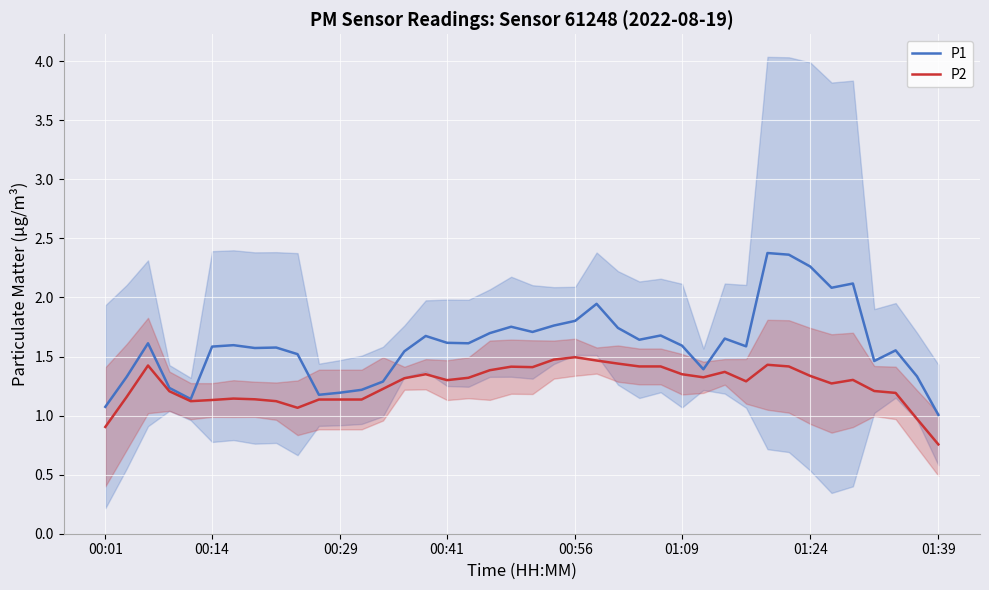

True or false: P2 and P1 cross at least once.

False